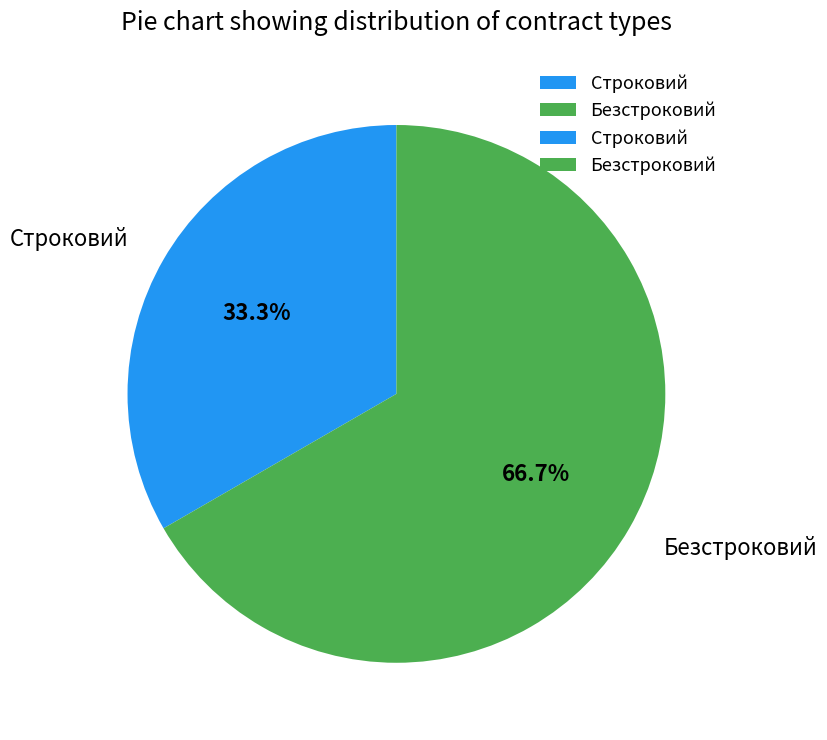

To the nearest percent, what is the difference between the Безстроковий and Строковий slice percentages?

33%